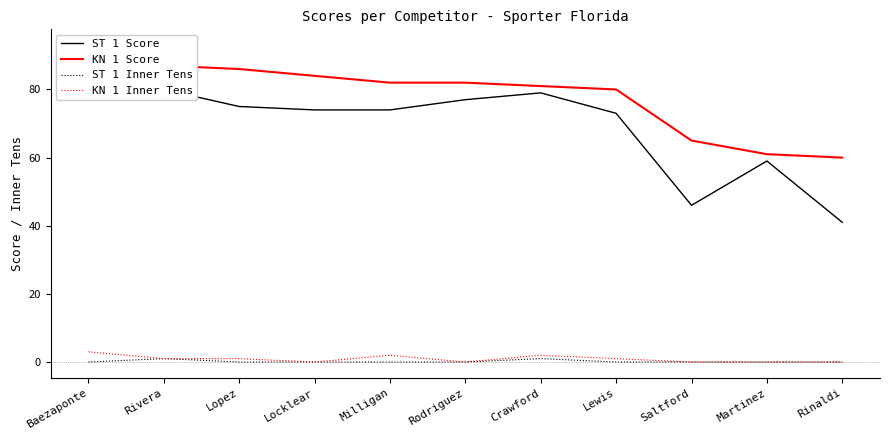

True or false: KN 1 Score and KN 1 Inner Tens cross at least once.

False